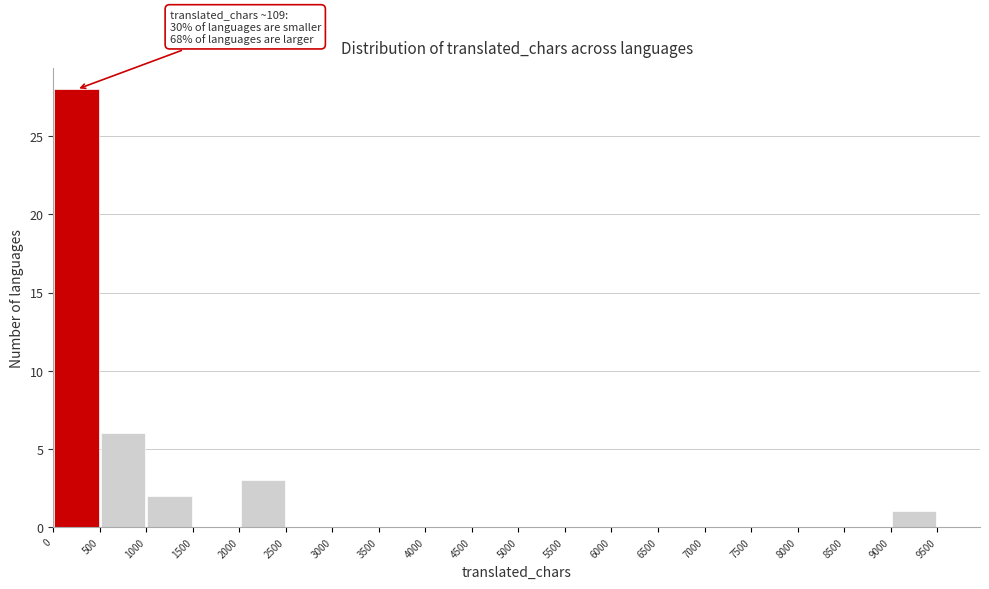

Which range on the x-axis has the tallest bar?

0 to 500